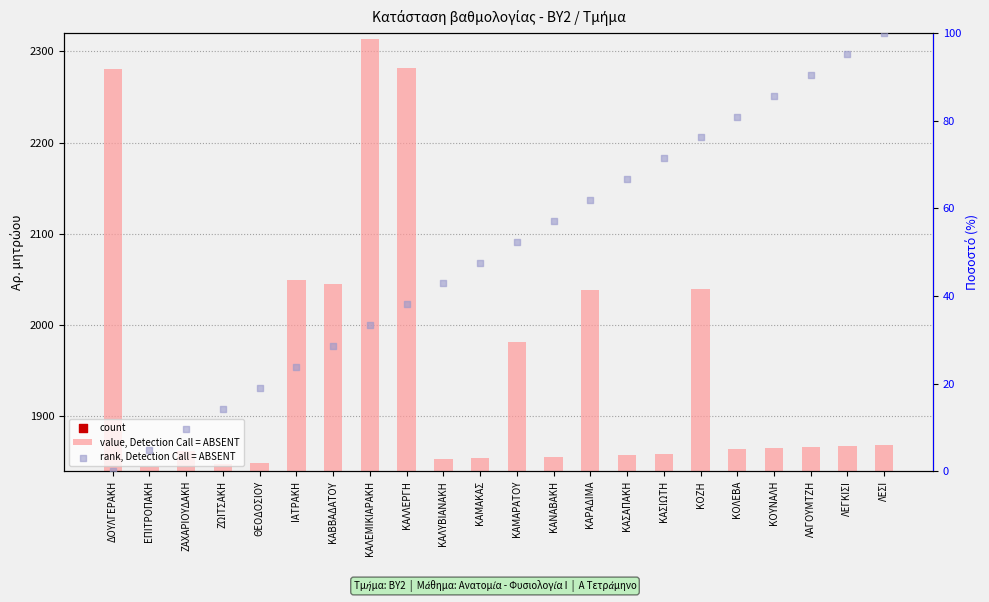

What are all the series names shown in the legend?

value, Detection Call = ABSENT, count, rank, Detection Call = ABSENT